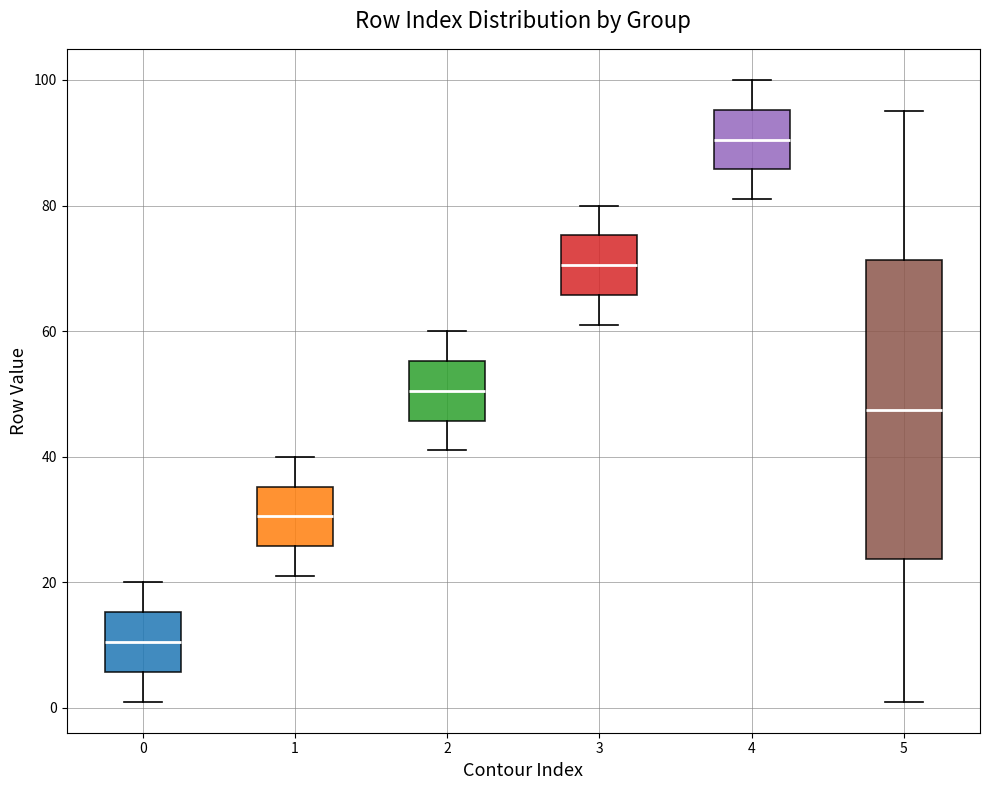

Reading left to right, transcribe this box plot: for each box, give where its median line is, the range the box spans, and where its two whiskers end, as read against the y-axis. The values are not printed on the chart, so give them approximately, as read against the axis.

0: median 10, box 6 to 16, whiskers 2 to 20
1: median 30, box 26 to 36, whiskers 22 to 40
2: median 50, box 46 to 56, whiskers 42 to 60
3: median 70, box 66 to 76, whiskers 62 to 80
4: median 90, box 86 to 96, whiskers 82 to 100
5: median 48, box 24 to 72, whiskers 2 to 96